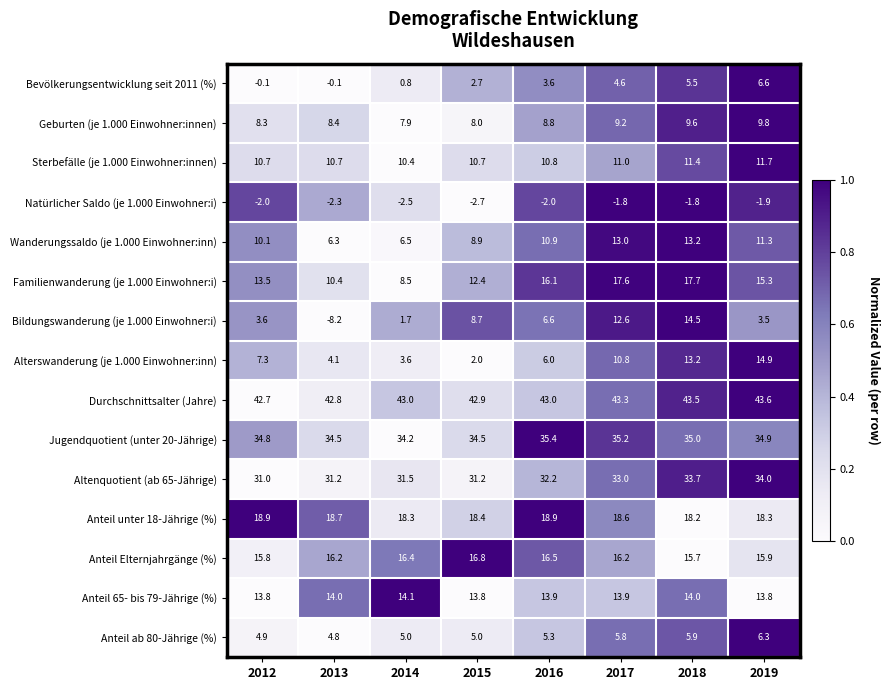

What is the approximate value of Jugendquotient (unter 20-Jährige) at 2014?

34.2